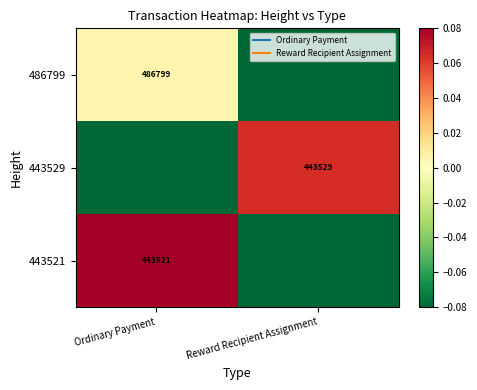

What is the difference between the maximum and minimum values in the 486799 series?

0.1